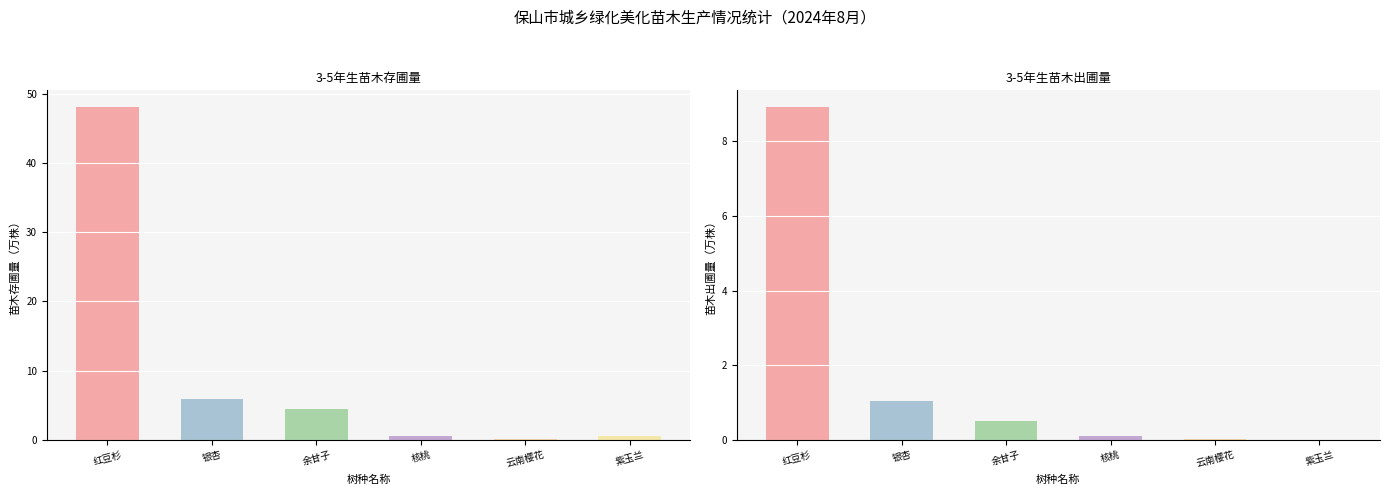

Reading right to left, extract all data points from this chart.

苗木存圃量: 0.6	0.1	0.5	4.5	5.9	48.1
苗木出圃量: 0.0	0.0	0.1	0.5	1.0	8.9